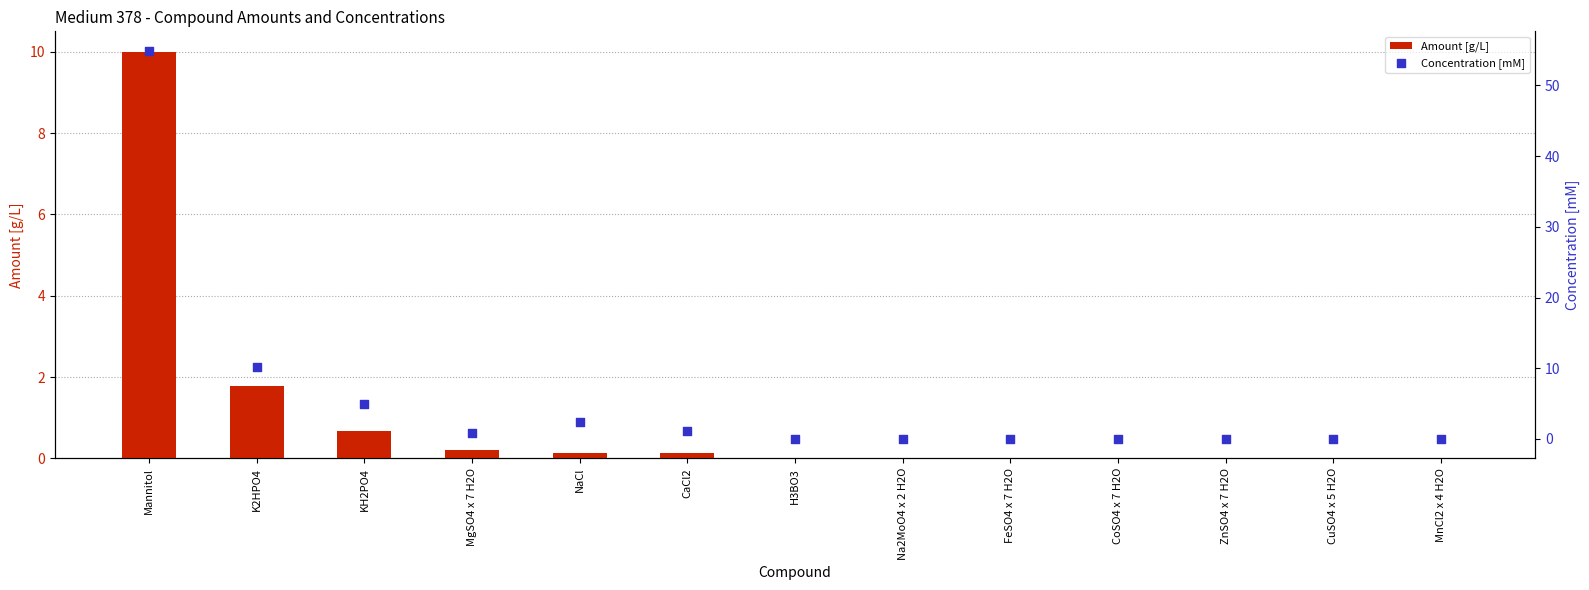

Is the value of Concentration [mM] at CoSO4 x 7 H2O greater than the value of Amount [g/L] at FeSO4 x 7 H2O?

Yes